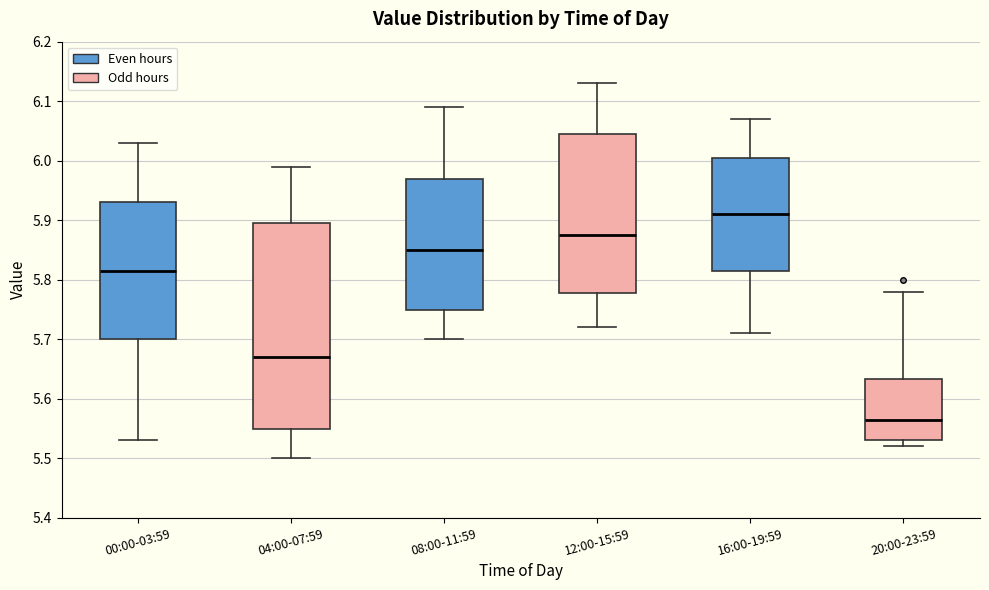

Reading left to right, read every box against the y-axis: the position of its median line, the range the box covers, and the ends of its whiskers. The values are not printed on the chart, so give them approximately, as read against the axis.

00:00-03:59: median 5.82, box 5.70 to 5.93, whiskers 5.53 to 6.03
04:00-07:59: median 5.67, box 5.55 to 5.90, whiskers 5.50 to 5.99
08:00-11:59: median 5.85, box 5.75 to 5.97, whiskers 5.70 to 6.09
12:00-15:59: median 5.88, box 5.78 to 6.05, whiskers 5.72 to 6.13
16:00-19:59: median 5.91, box 5.82 to 6.01, whiskers 5.71 to 6.07
20:00-23:59: median 5.57, box 5.53 to 5.63, whiskers 5.52 to 5.78